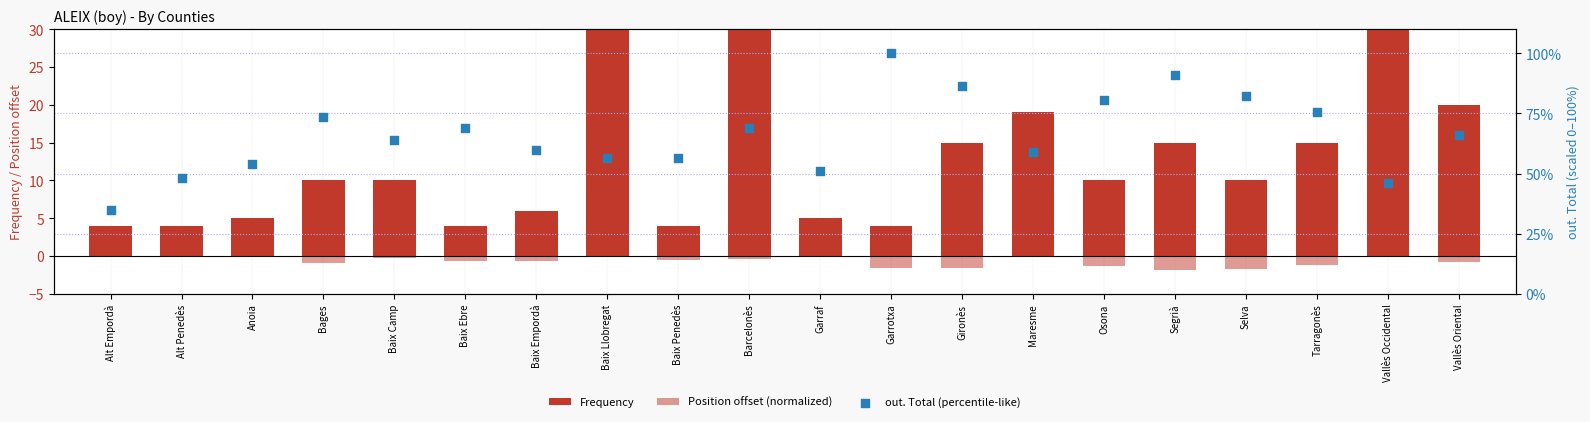

Which series contains the highest Y value?

Frequency